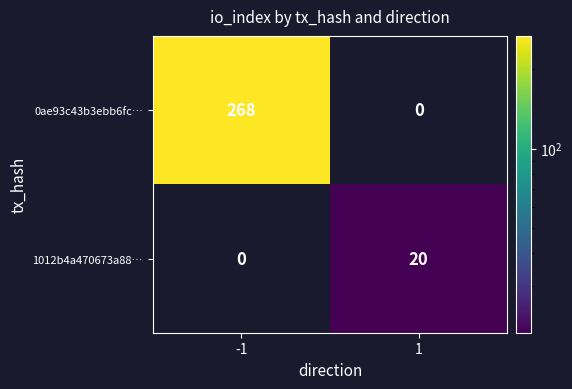

Is the value of 1012b4a470673a88… at 1 greater than the value of 0ae93c43b3ebb6fc… at 1?

Yes